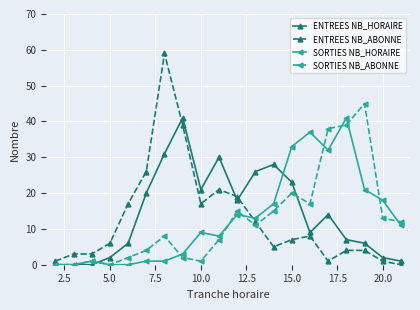

True or false: SORTIES NB_HORAIRE has more than 1 interior local peaks.

True